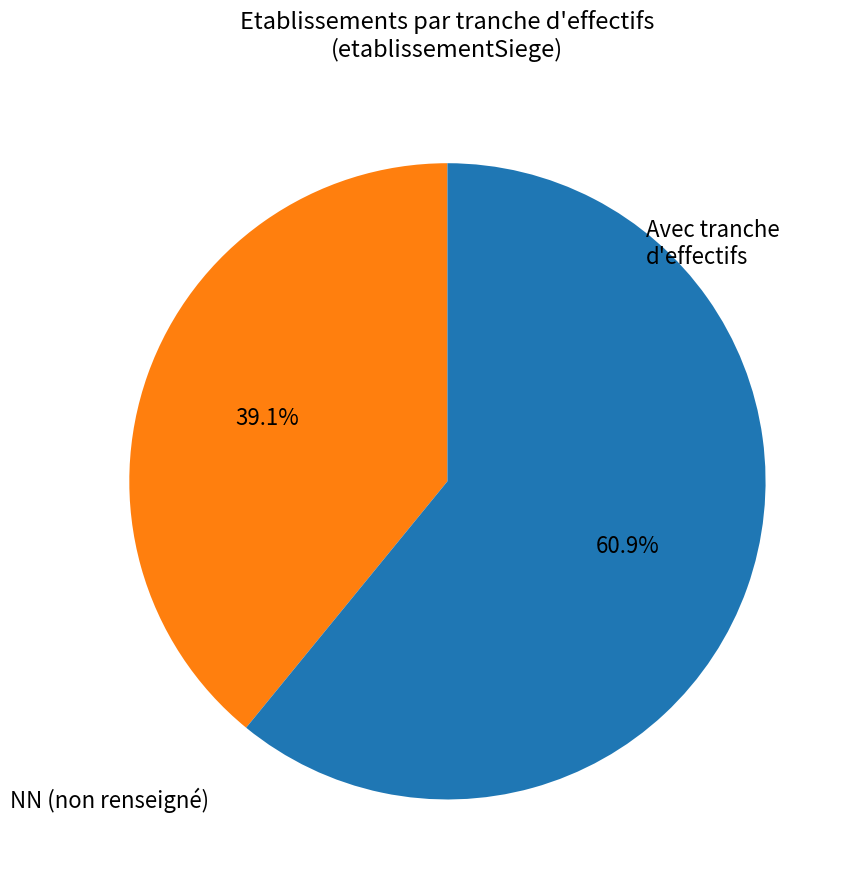

What is the ratio of the value at NN (non renseigné) to the value at Avec tranche d'effectifs?

0.6